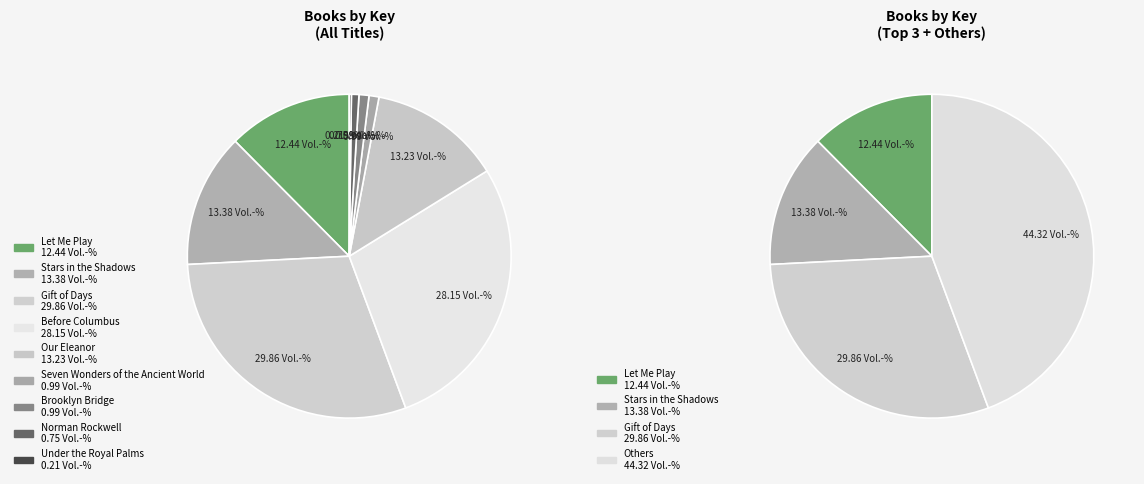

Count the number of slices in the pie.

9